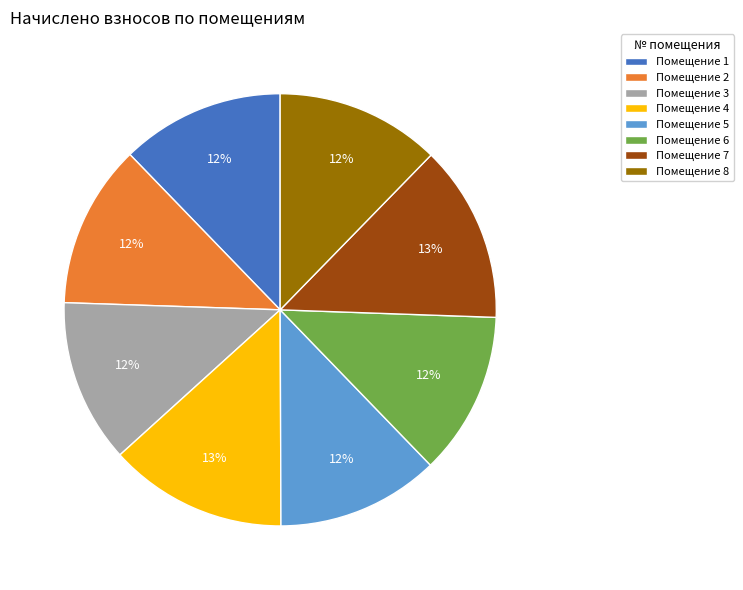

Count the number of slices in the pie.

8